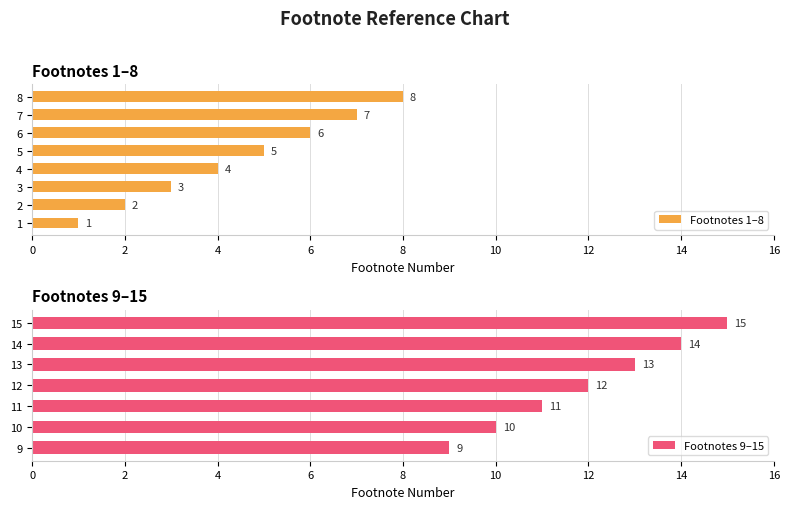

List the labels in order of value, largest first.

15, 14, 13, 12, 11, 10, 9, 8, 7, 6, 5, 4, 3, 2, 1